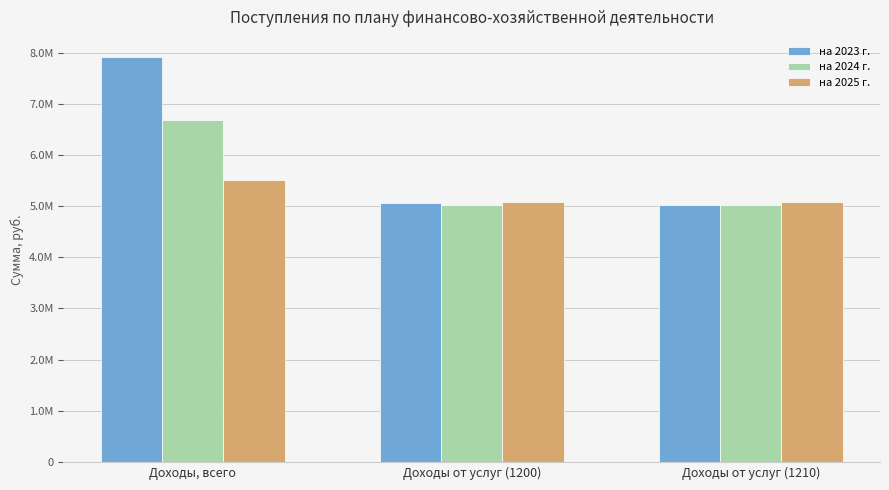

What is the label of the 1st bar from the left?

Доходы, всего